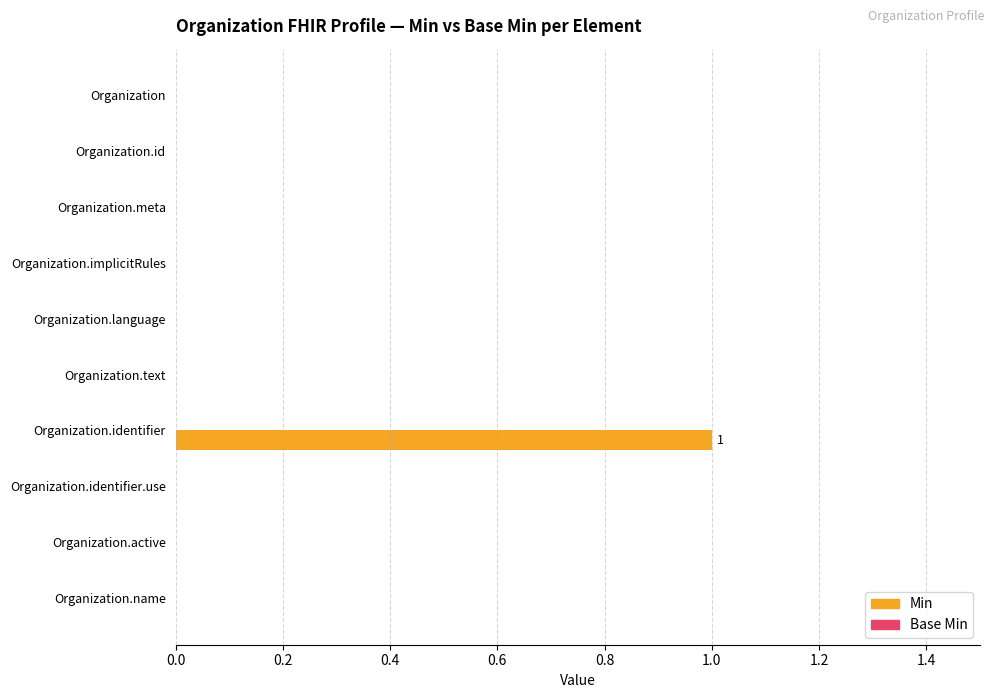

True or false: the data shows 0 at Organization.meta.

True